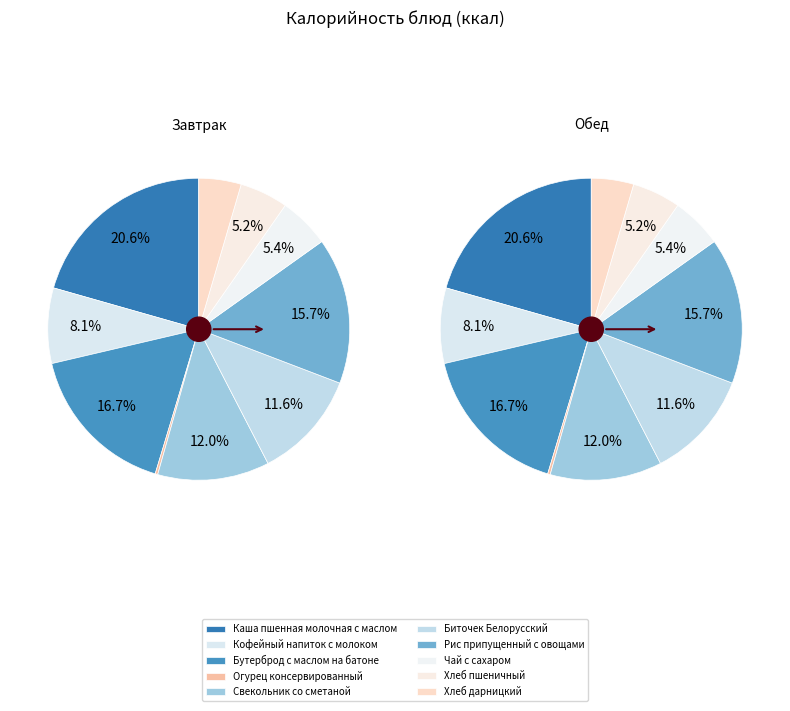

How much of the chart is everything except Хлеб пшеничный?

94.8%